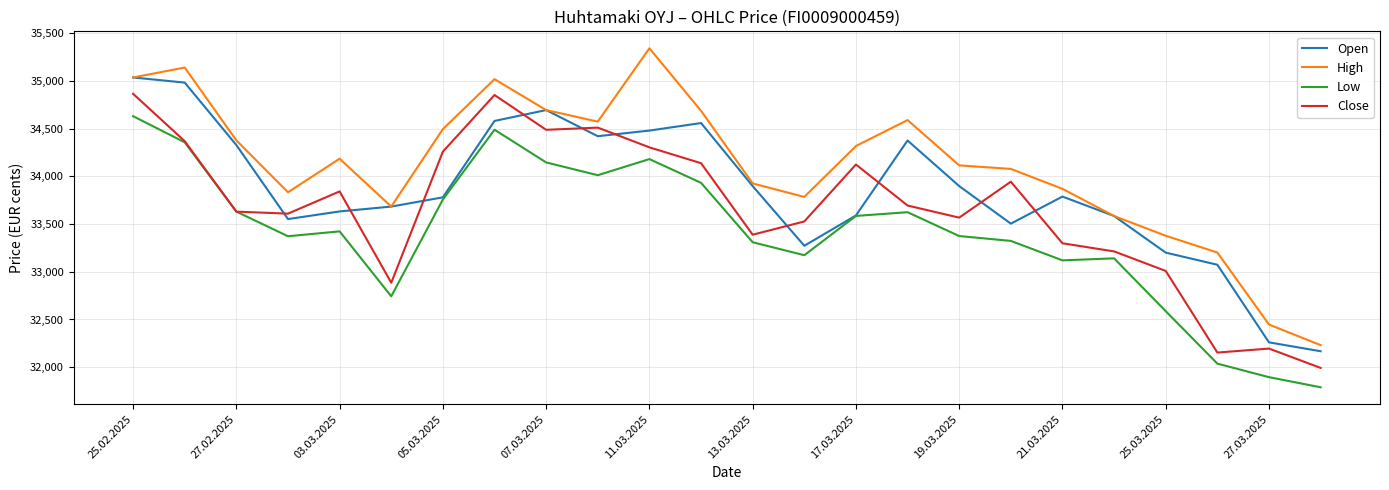

List the series in order of their peak value, lowest first.

Low, Close, Open, High